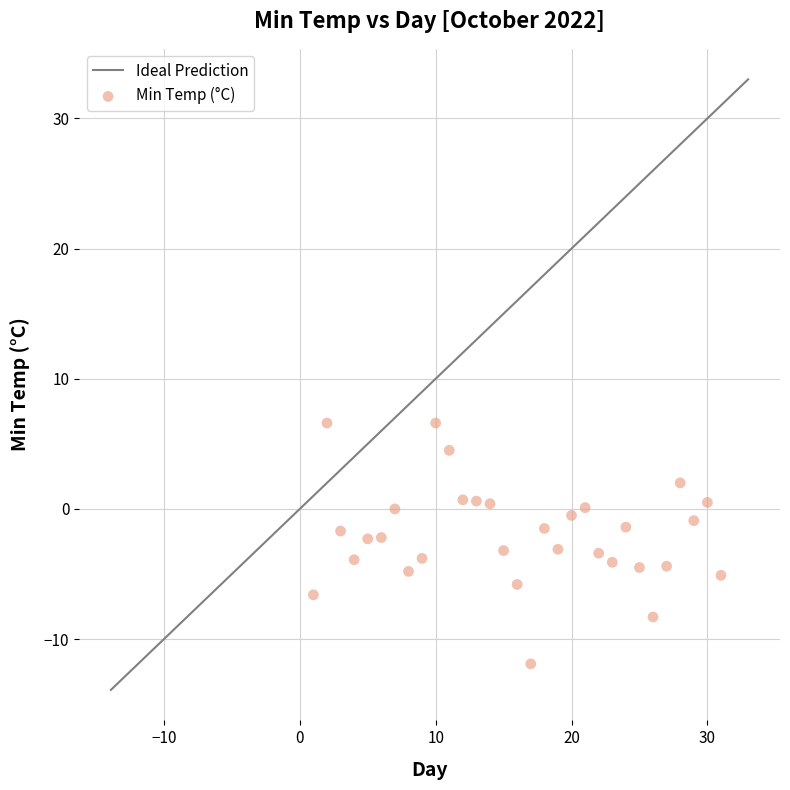

What is the range of Y values (max minus min)?

18.5